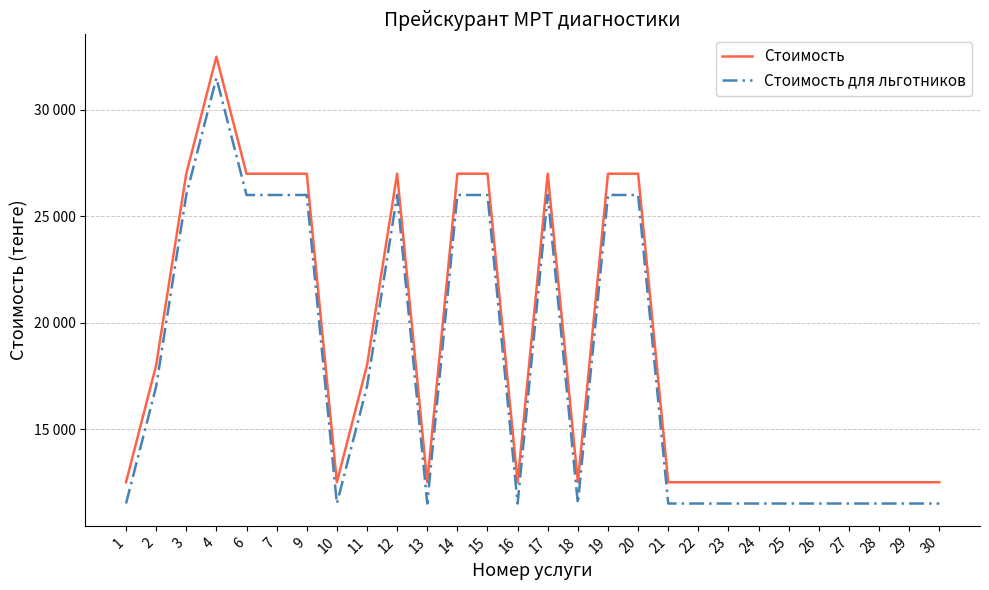

What is the average value of the Стоимость для льготников series?

17786